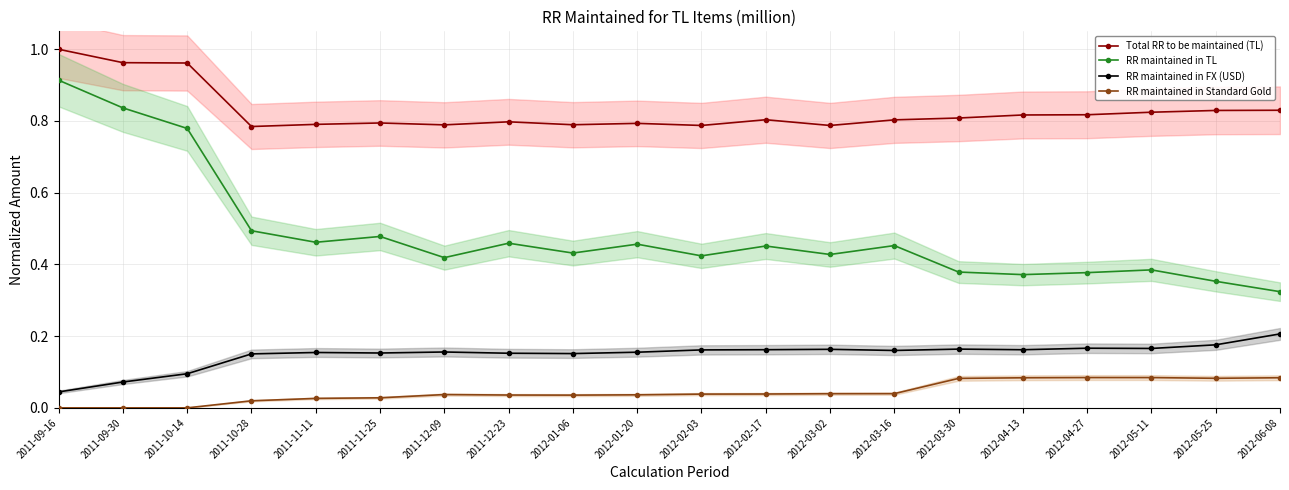

Does the chart display data point markers on the line(s)?

Yes